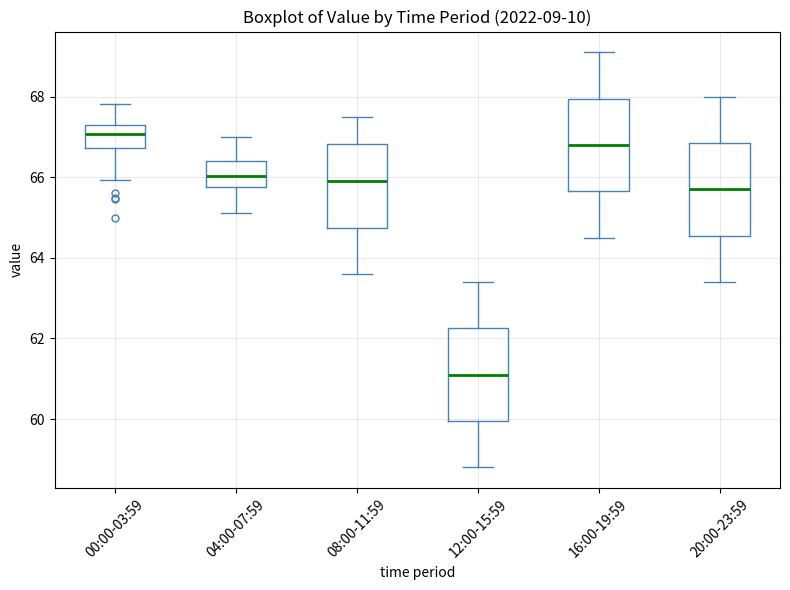

Where does the lower whisker of the box for 00:00-03:59 end on the y-axis? The values are not printed on the chart, so give them approximately, as read against the axis.

66.0